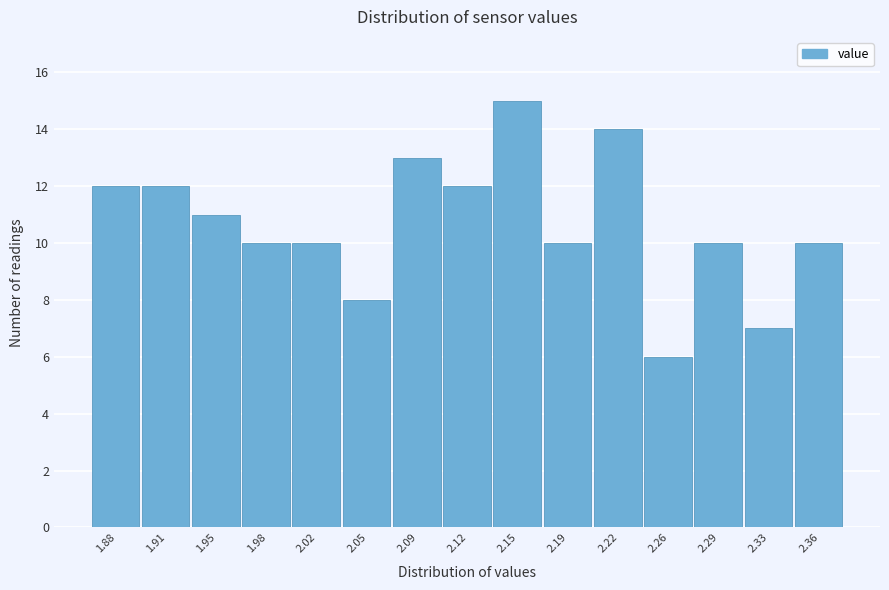

Over which range of the x-axis is the bar tallest?

2.135 to 2.170